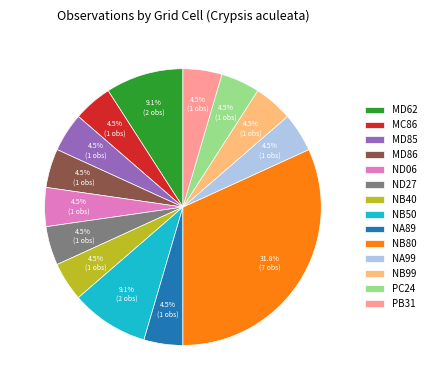

What percentage is NOT represented by MD62?

90.9%